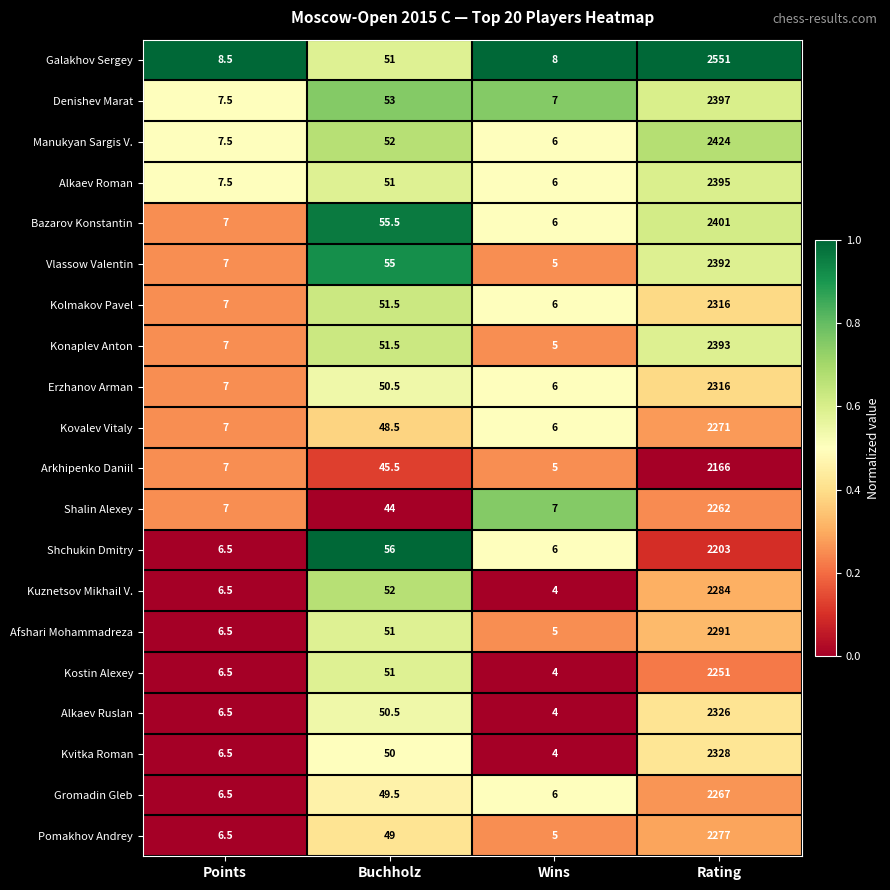

What is the sum of the Pomakhov Andrey values at Wins and Rating?

2282.0